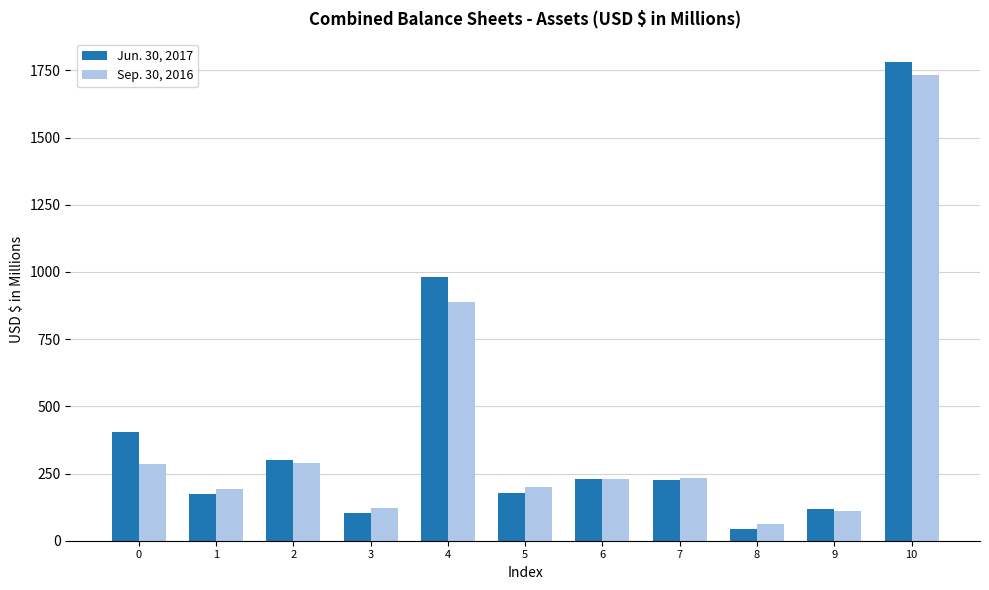

At which label is Sep. 30, 2016 closest to 897?

4